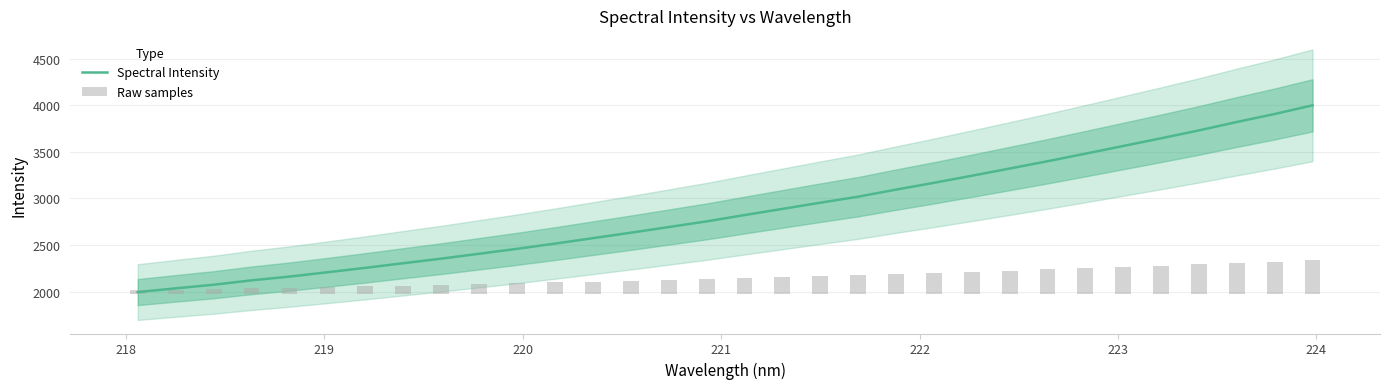

Reading left to right, list all the values displayed in this chart.

Spectral Intensity: 1995.0	2035.1	2074.0	2121.0	2161.4	2207.7	2255.0	2304.7	2353.9	2406.2	2459.2	2515.2	2573.5	2632.1	2692.6	2753.7	2821.2	2887.5	2953.9	3018.6	3094.4	3167.2	3243.3	3320.5	3398.9	3480.1	3562.6	3645.2	3730.0	3819.8	3905.9	3998.8
Raw samples: 39.9	46.3	52.5	60.0	66.5	73.9	81.4	89.3	97.2	105.5	114.0	122.9	132.2	141.6	151.3	161.0	171.8	182.4	193.0	203.3	215.4	227.0	239.2	251.5	264.0	277.0	290.2	303.3	316.9	331.2	345.0	359.8